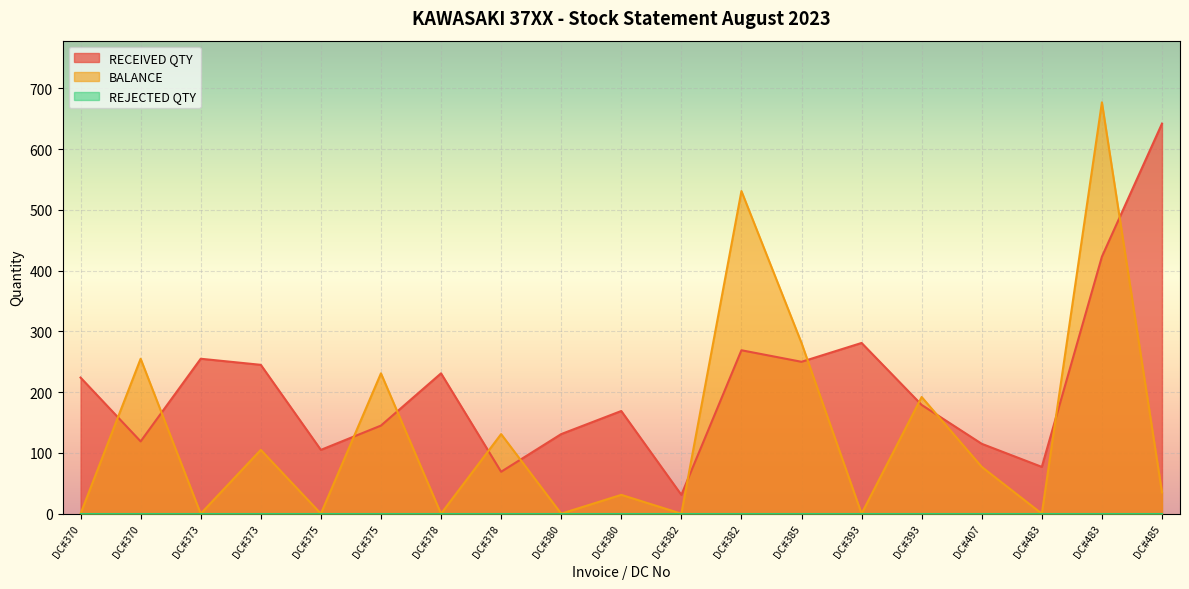

Reading left to right, list all the values displayed in this chart.

RECEIVED QTY: DC#370=224	DC#370=119	DC#373=255	DC#373=245	DC#375=105	DC#375=145	DC#378=231	DC#378=69	DC#380=131	DC#380=169	DC#382=31	DC#382=269	DC#385=250	DC#393=281	DC#393=179	DC#407=115	DC#483=77	DC#483=423	DC#485=642
BALANCE: DC#370=0	DC#370=255	DC#373=0	DC#373=105	DC#375=0	DC#375=231	DC#378=0	DC#378=131	DC#380=0	DC#380=31	DC#382=0	DC#382=531	DC#385=281	DC#393=0	DC#393=192	DC#407=77	DC#483=0	DC#483=677	DC#485=35